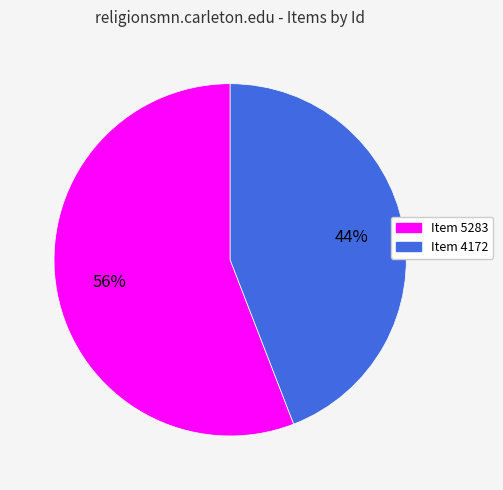

To the nearest percent, what is the average slice percentage?

50%